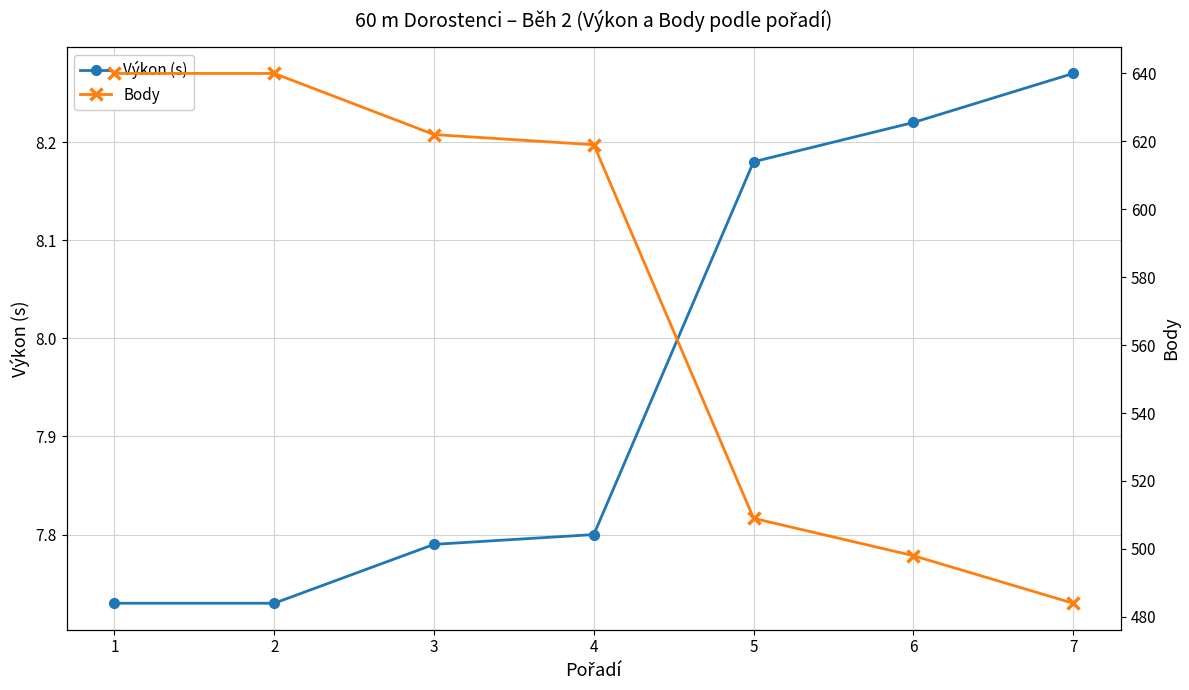

List the series in order of their peak value, highest first.

Body, Výkon (s)